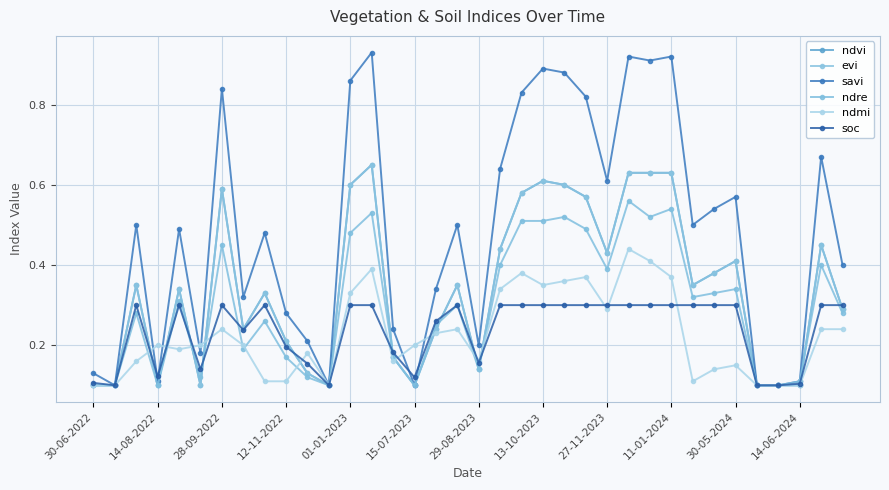

Is this an area chart (filled region under the line)?

No